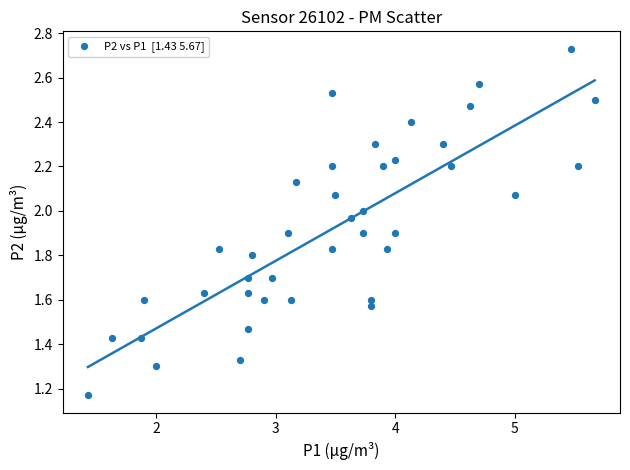

What is the range of X values (max minus min)?

4.2